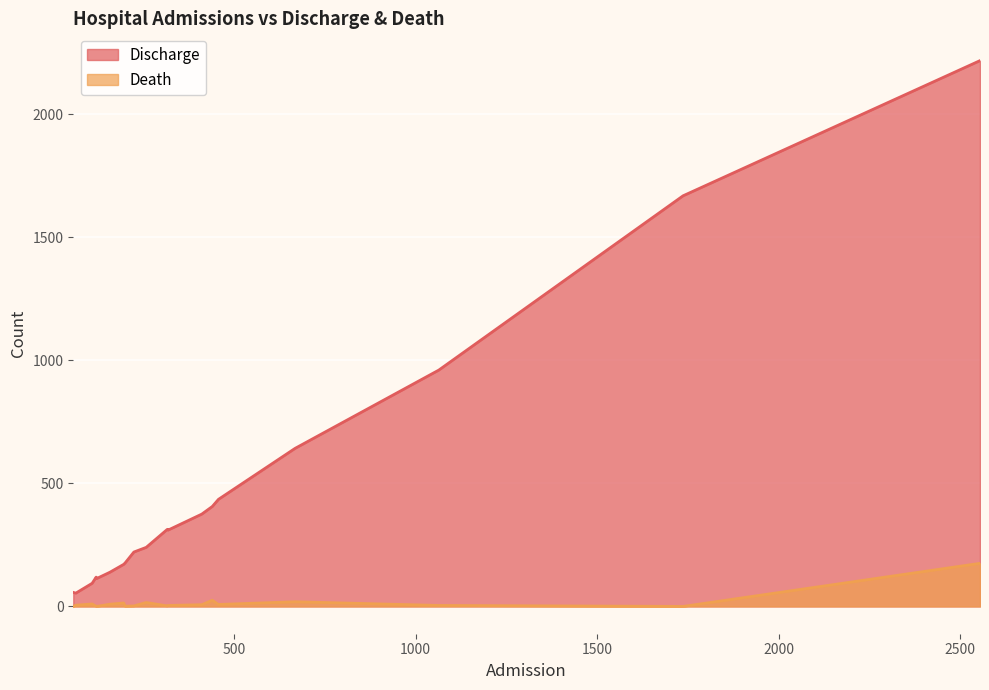

True or false: Death and Discharge intersect in this chart.

False